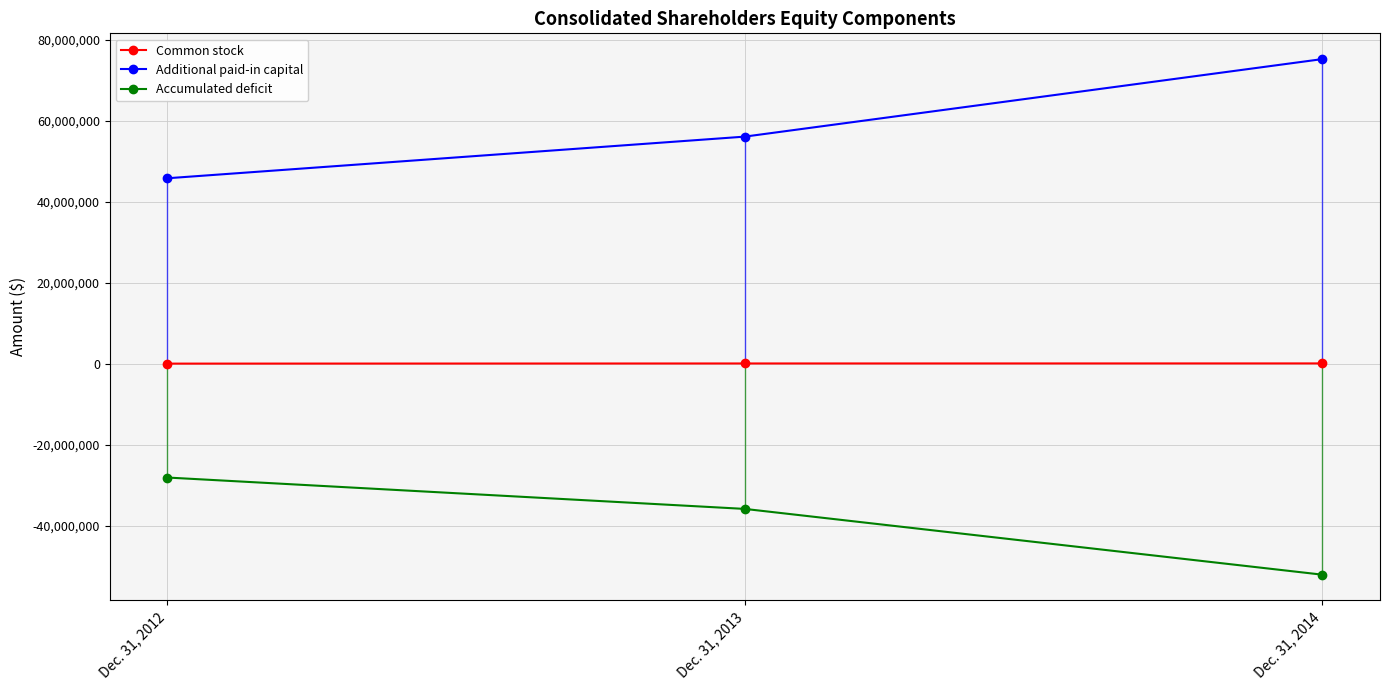

What is the difference between the maximum and minimum values in the Accumulated deficit series?

23990311